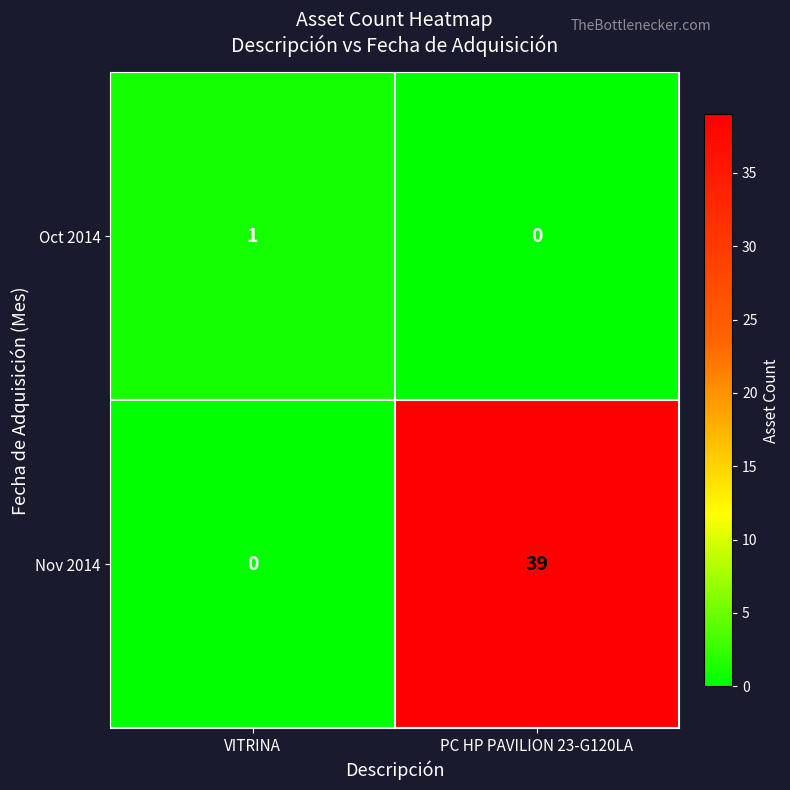

What is the average value of the Nov 2014 series?

20